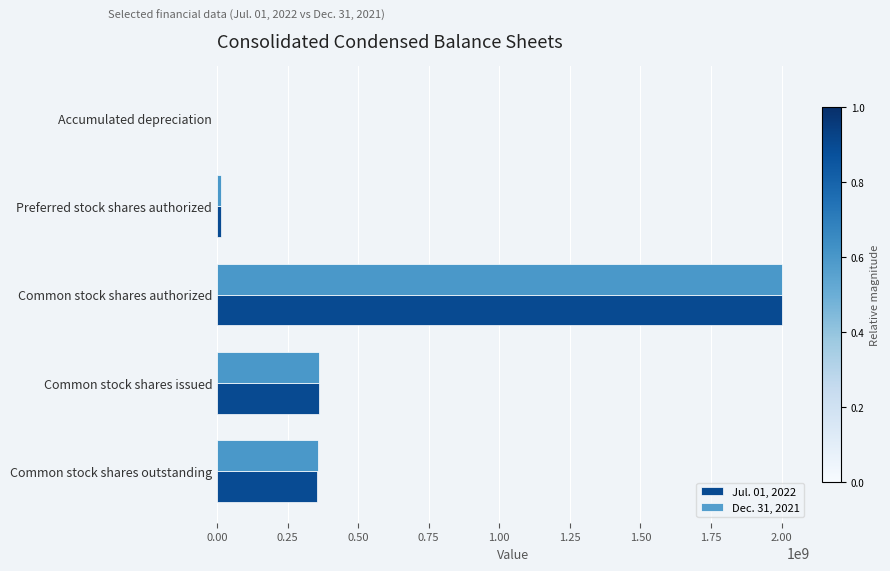

Which label corresponds to the largest value in the chart?

Common stock shares authorized